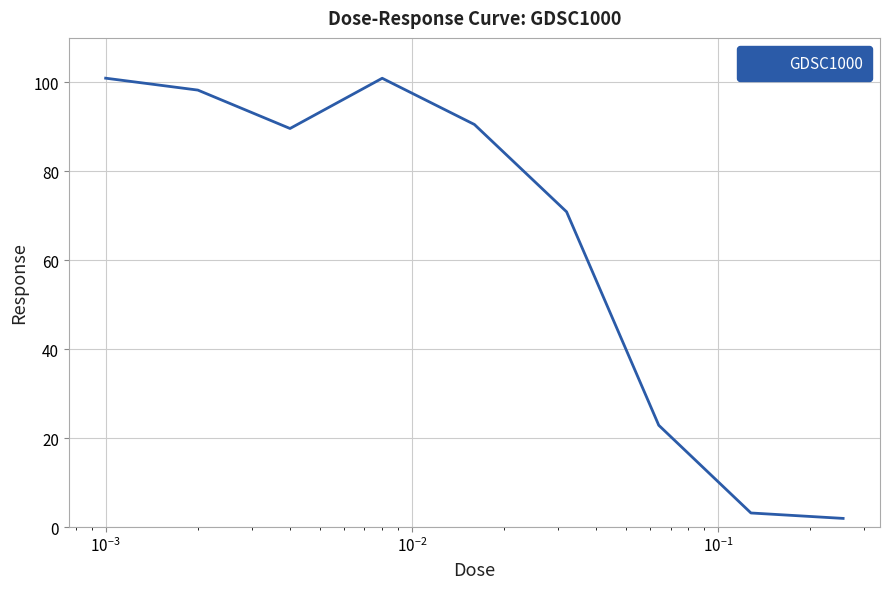

What is the minimum value shown in the chart?

1.9